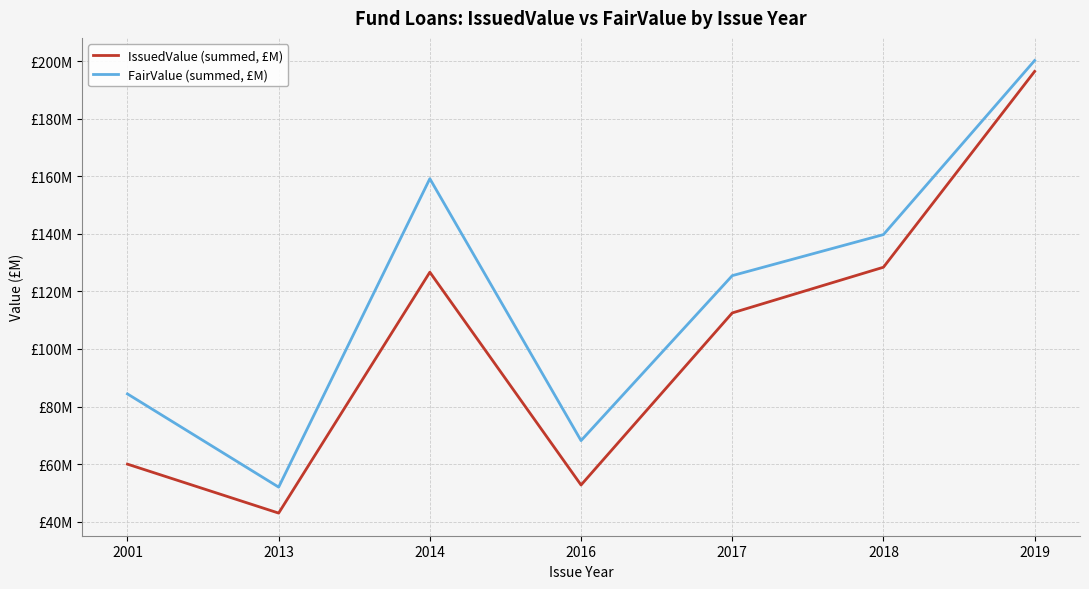

What are all the series names shown in the legend?

IssuedValue (summed, £M), FairValue (summed, £M)